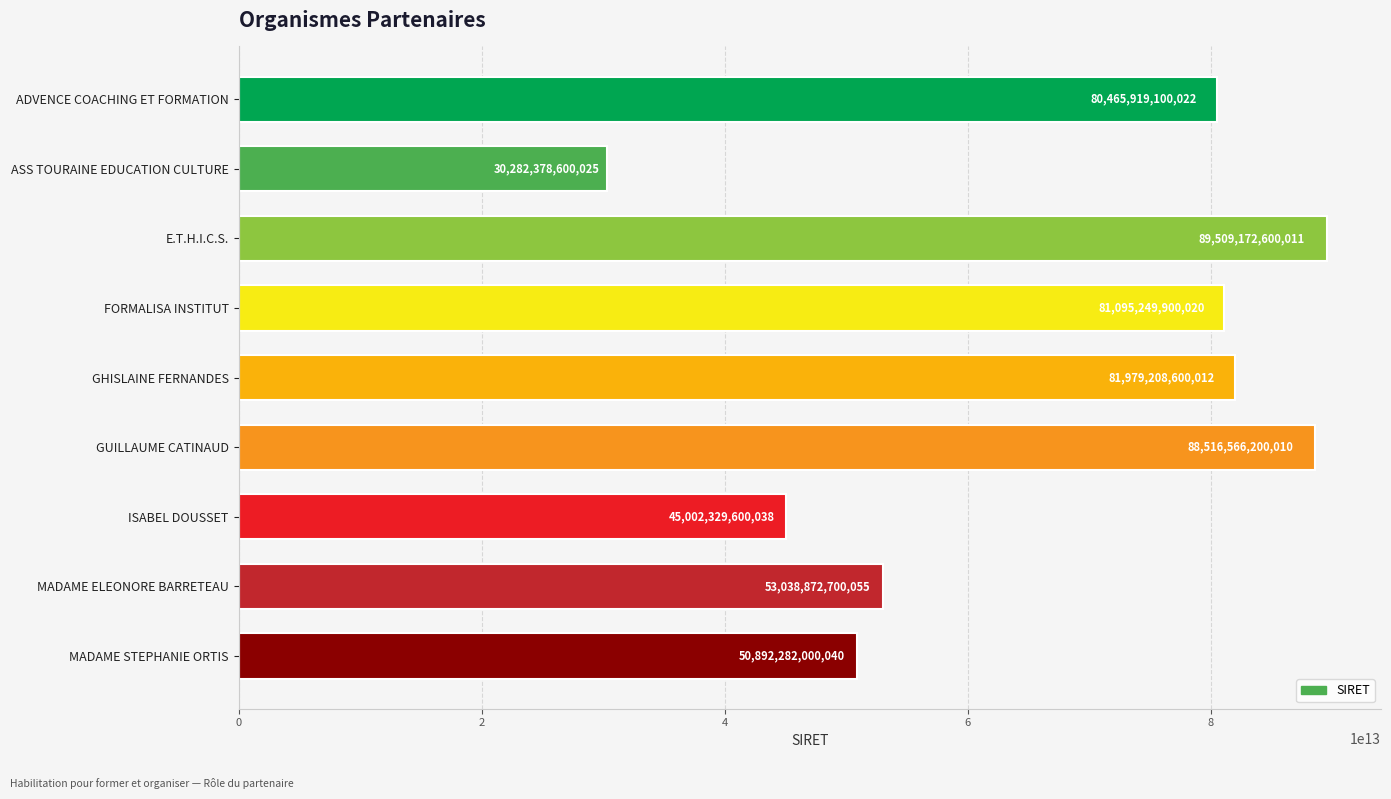

How many bars are there in total?

9